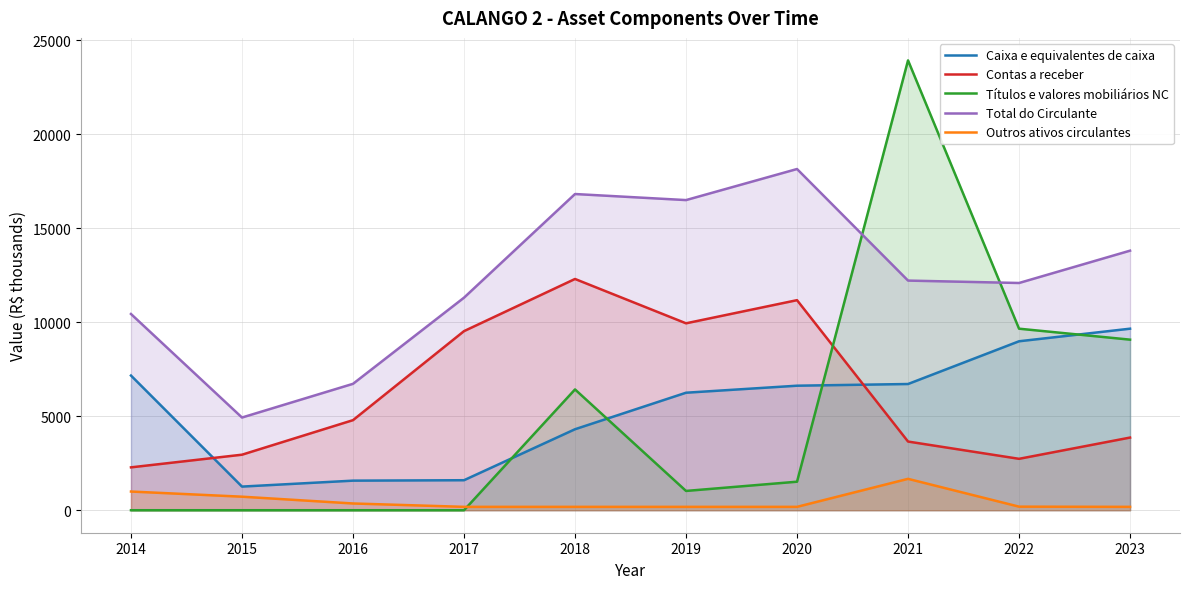

The Títulos e valores mobiliários NC series shows 15201 at 2015. True or false?

False